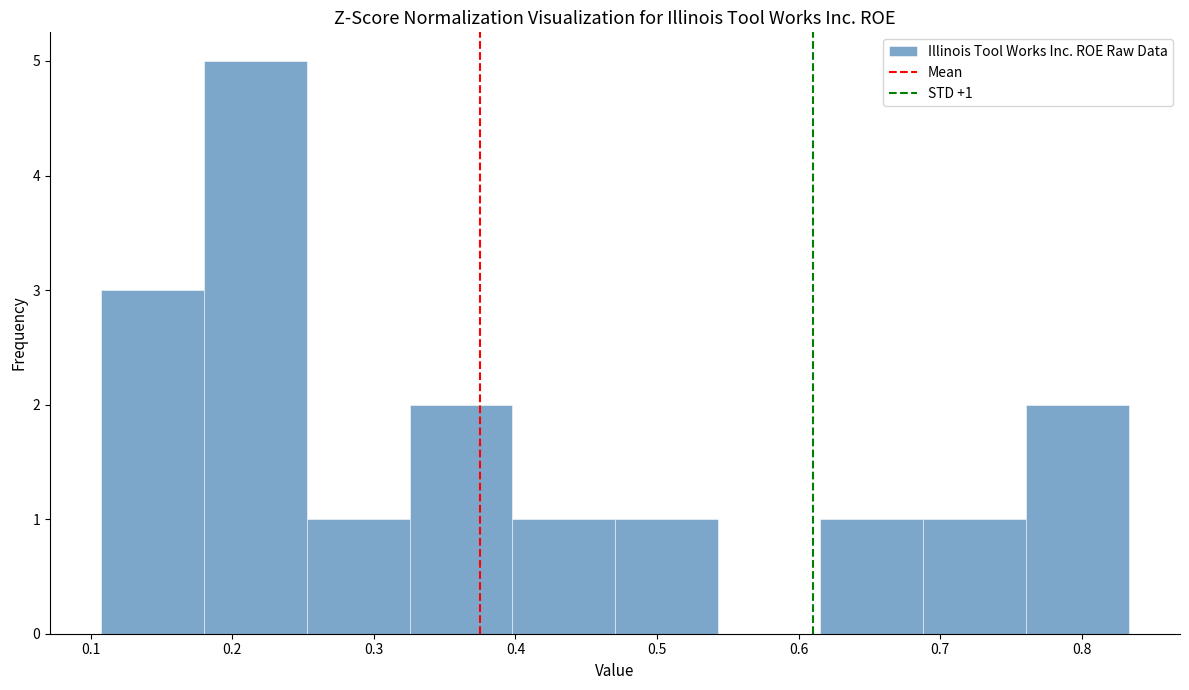

Which range on the x-axis has the tallest bar?

0.18 to 0.25